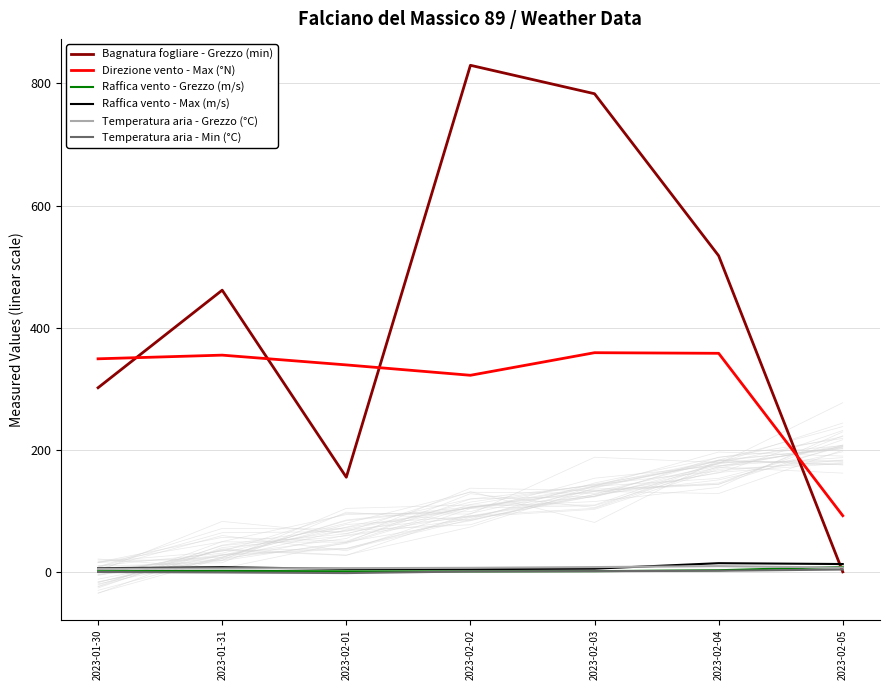

What is the value of the Raffica vento - Grezzo (m/s) point at the 3rd from the left?

0.9